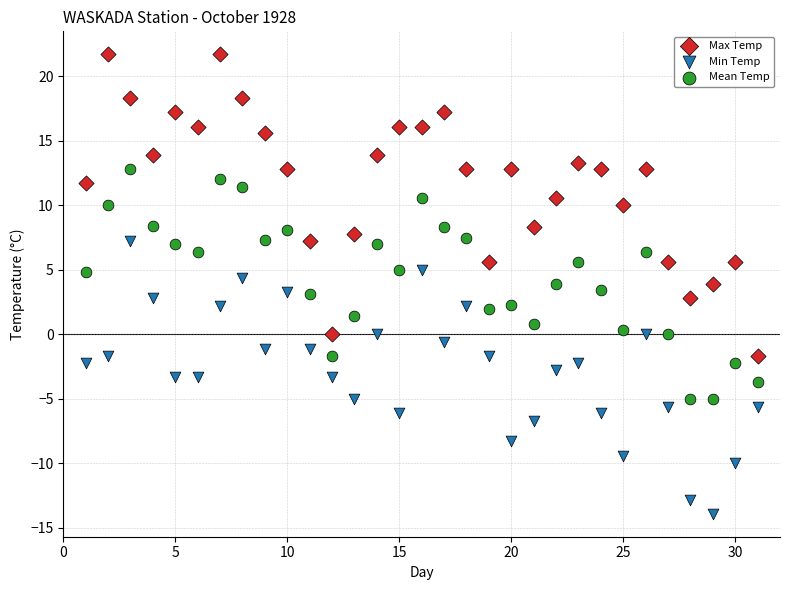

Which series reaches the minimum Y coordinate?

Min Temp